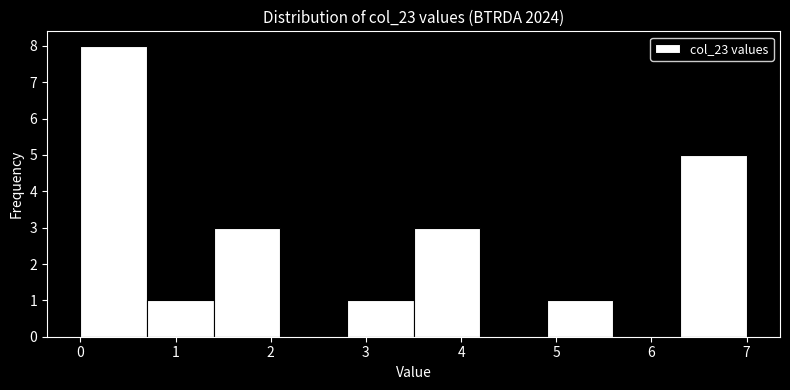

Which range on the x-axis has the tallest bar?

0.0 to 0.7